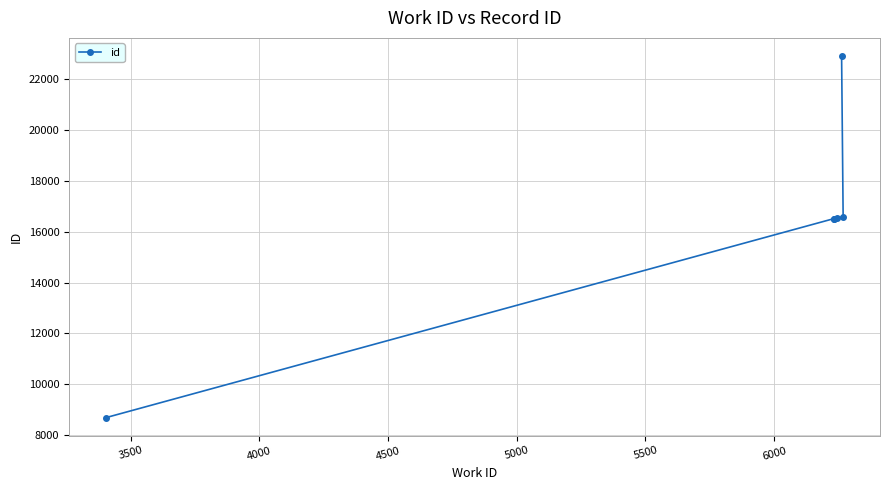

Count the number of values greater than 16541.

2